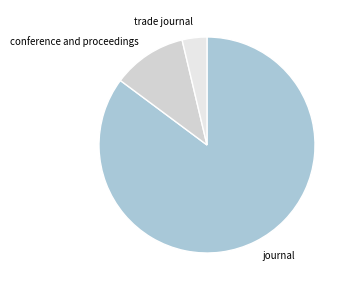

What is the largest slice in the pie chart?

journal